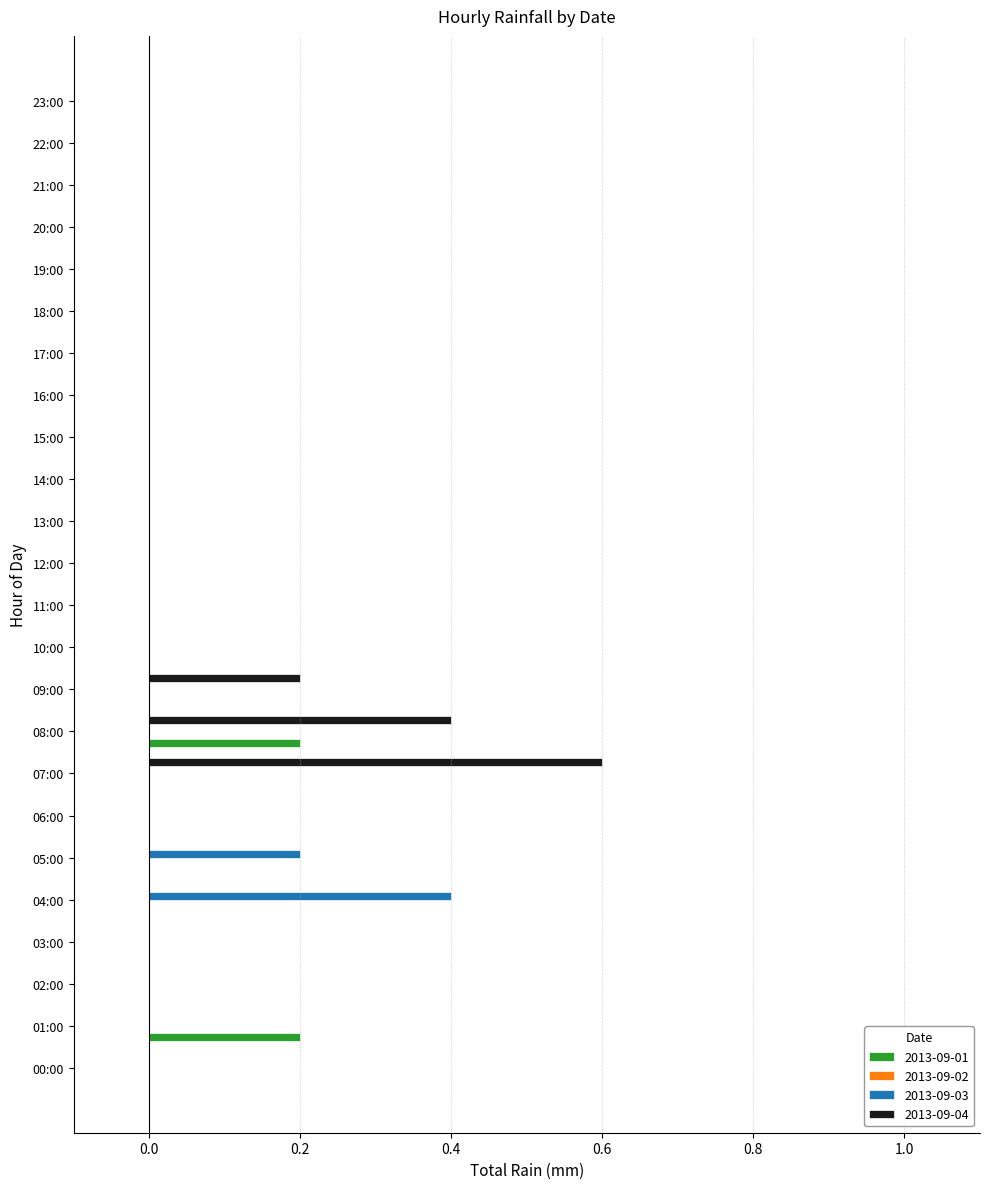

The value of 2013-09-01 at 16:00 is 0.0. True or false?

True